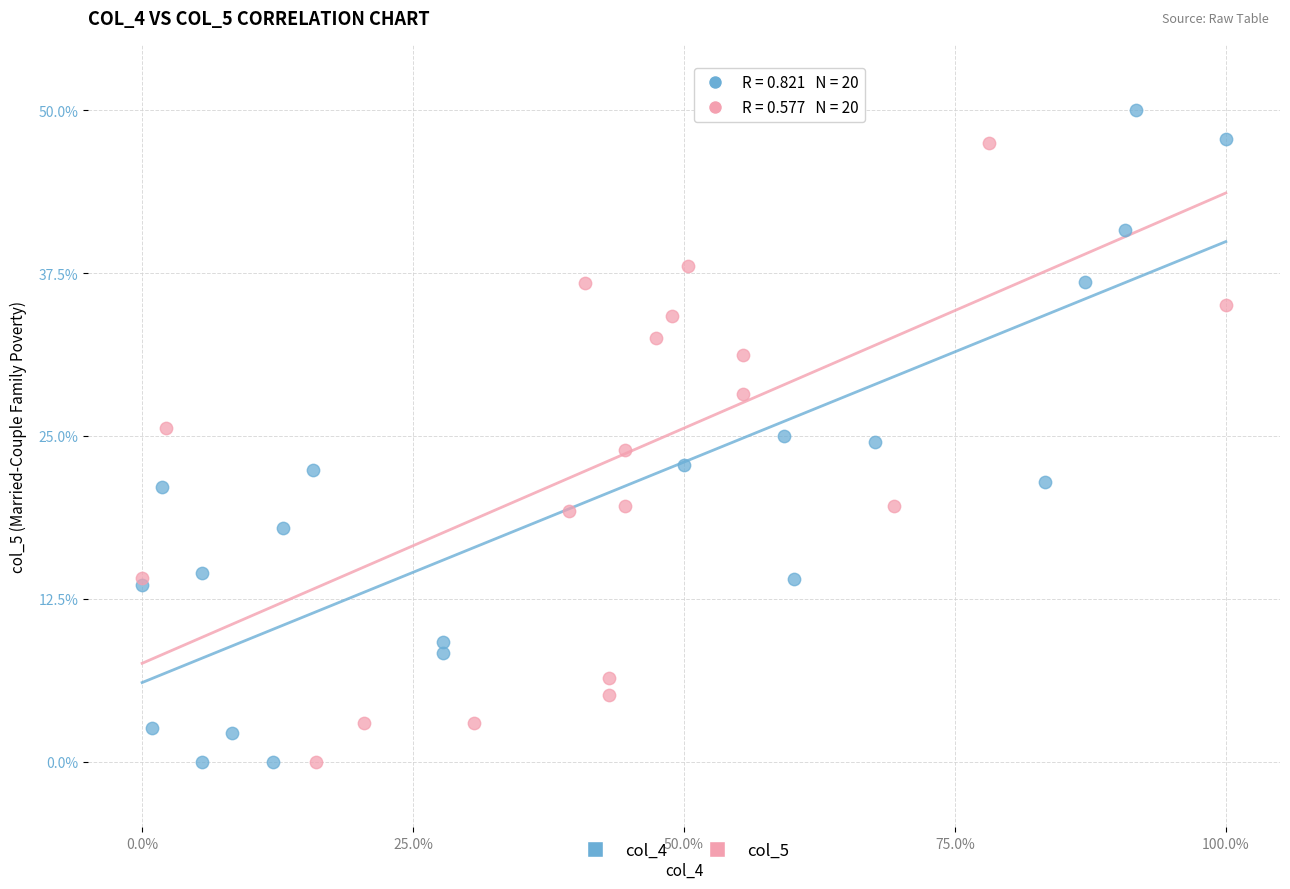

What are all the series names shown in the legend?

col_4, col_5